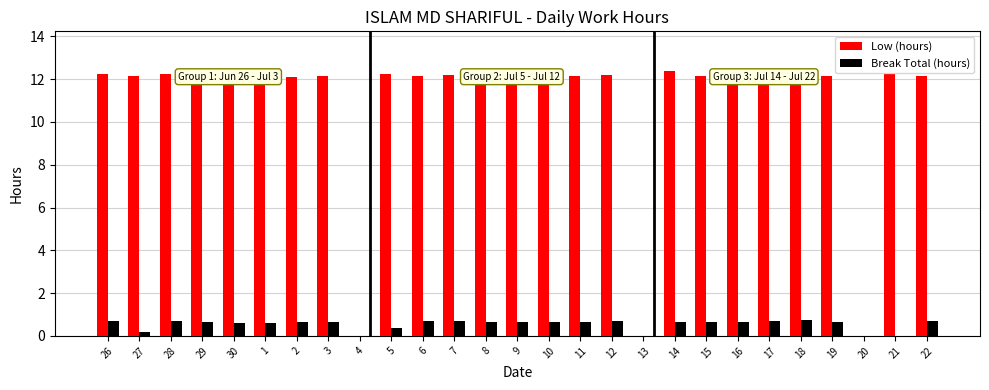

Is the value of Break Total (hours) at 9 greater than the value of Low (hours) at 15?

No